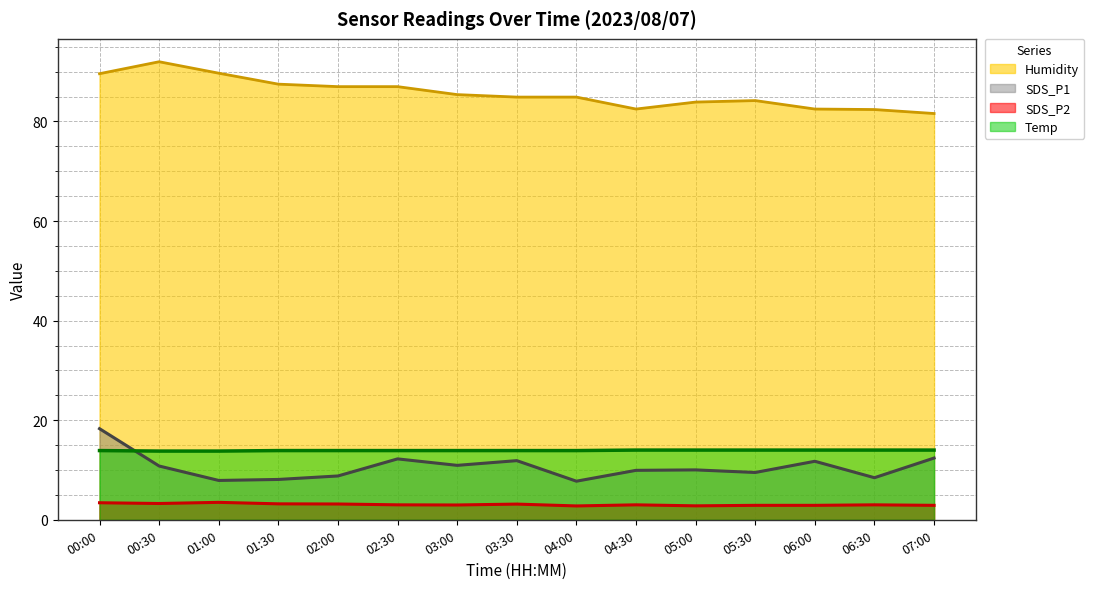

What is the sum of the SDS_P1 (line) values at 05:30 and 04:30?

19.4